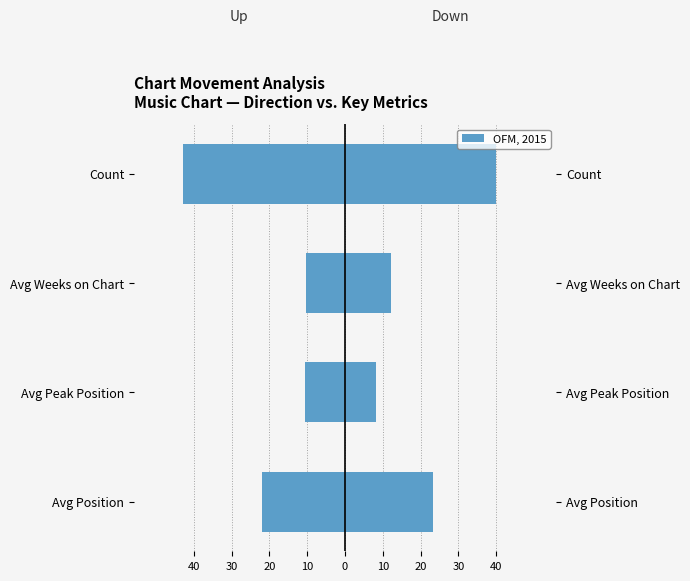

The value of Up (left) at Avg Peak Position is -6.4. True or false?

False